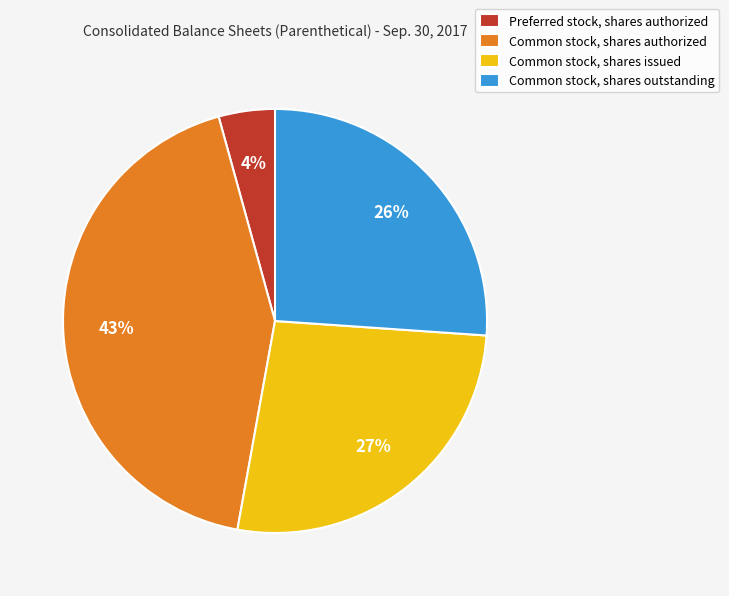

Does Common stock, shares authorized represent more than half of the total?

No